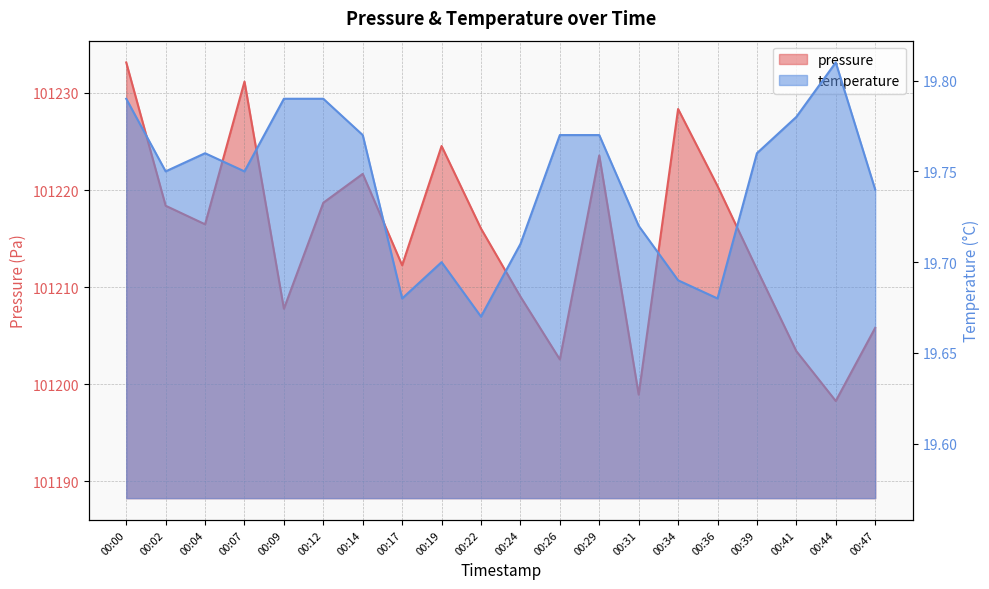

Between 00:09 and 00:14, which series saw the biggest shift?

pressure